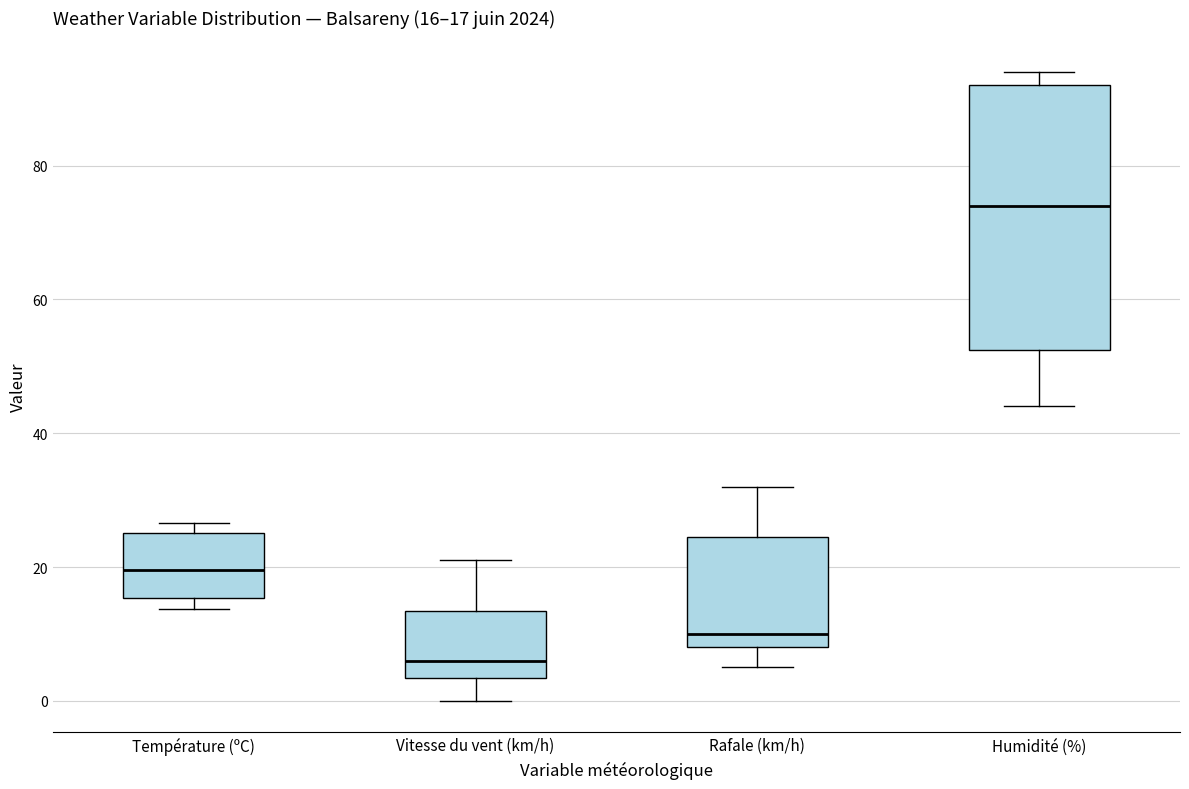

Which box has the lowest median line?

Vitesse du vent (km/h)